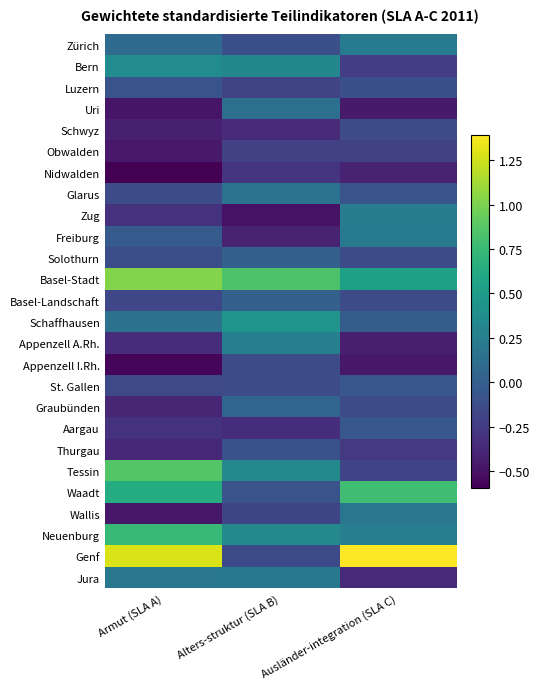

Rank the series at Armut (SLA A) from highest to lowest value.

Genf, Basel-Stadt, Tessin, Neuenburg, Waadt, Bern, Jura, Schaffhausen, Zürich, Freiburg, Luzern, Solothurn, Glarus, St. Gallen, Basel-Landschaft, Aargau, Zug, Appenzell A.Rh., Thurgau, Graubünden, Schwyz, Obwalden, Wallis, Uri, Appenzell I.Rh., Nidwalden